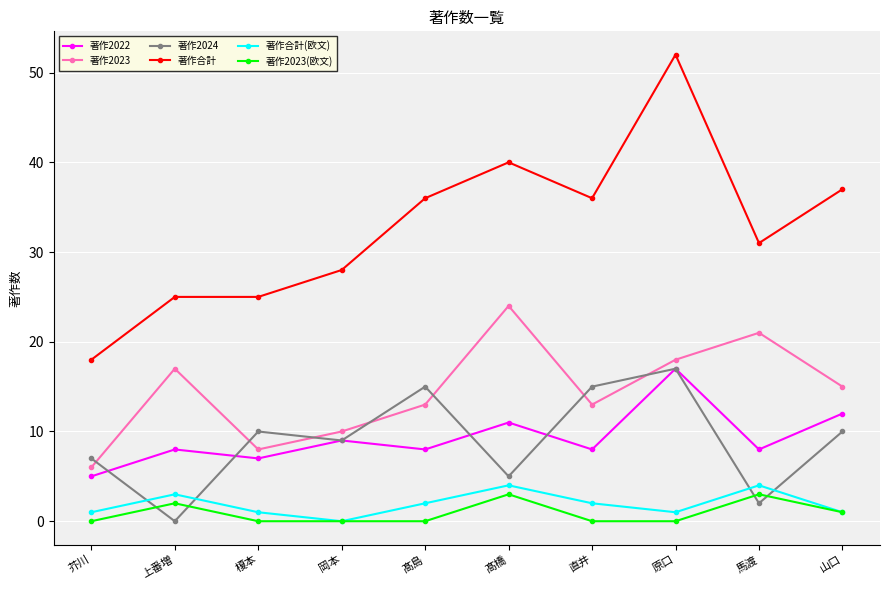

What is the highest value of the 著作合計(欧文) series?

4